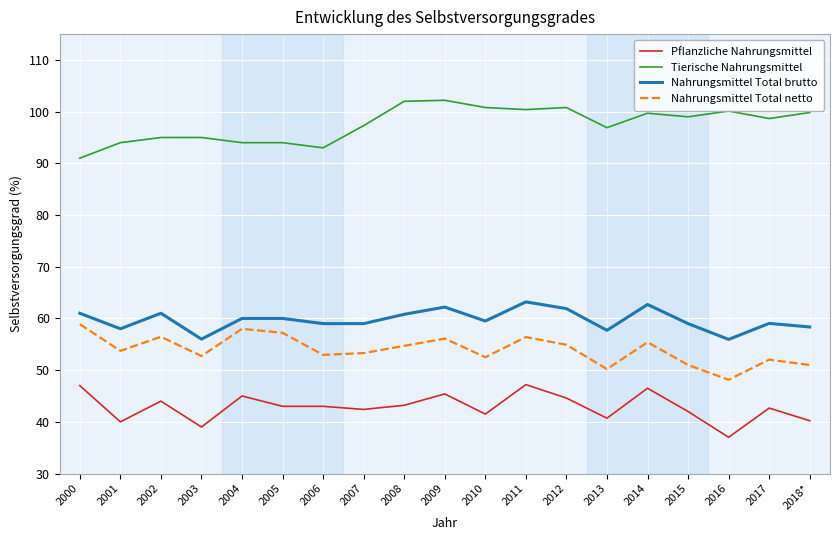

Which category has the highest value in the Nahrungsmittel Total netto series?

2000